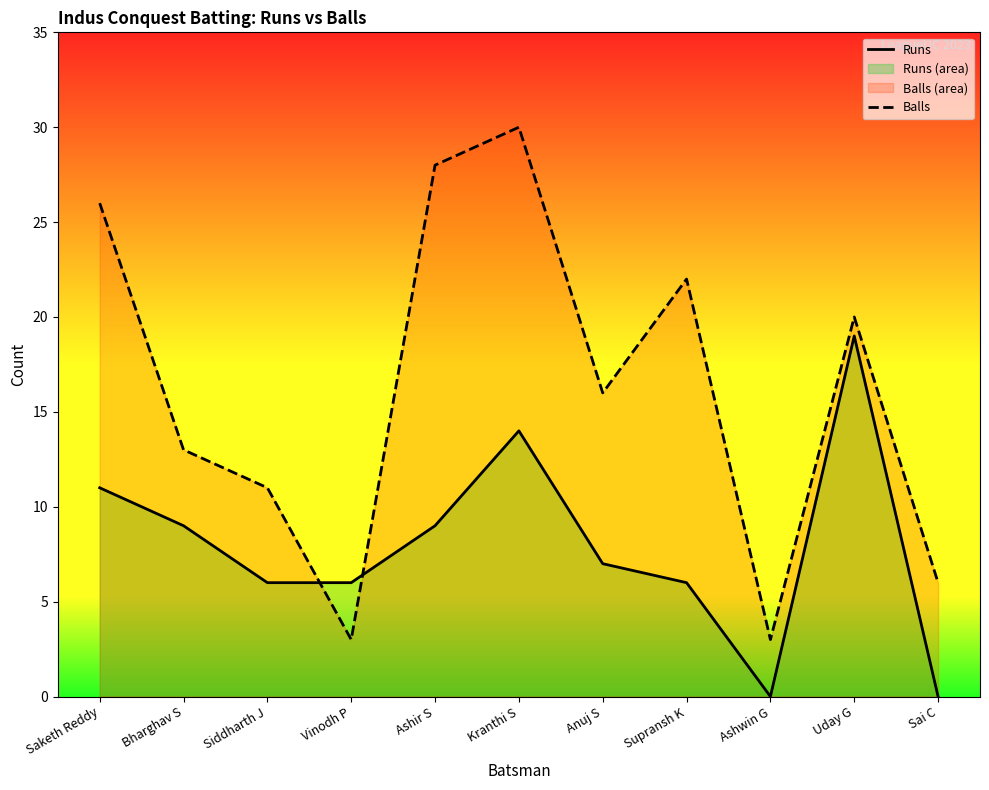

What is the label of the 3rd point from the left?

Siddharth J